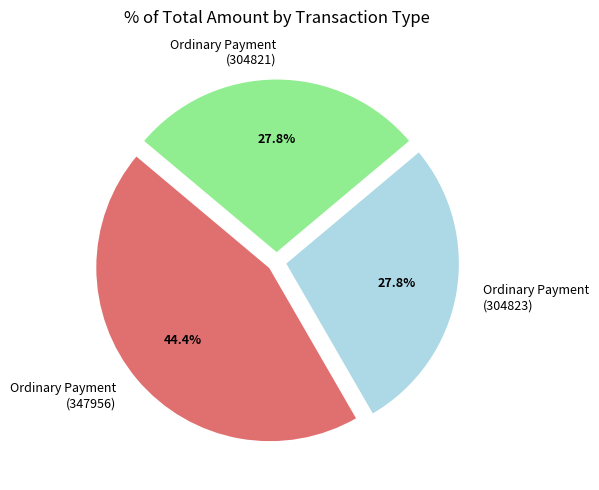

How many slices are in this pie chart?

3